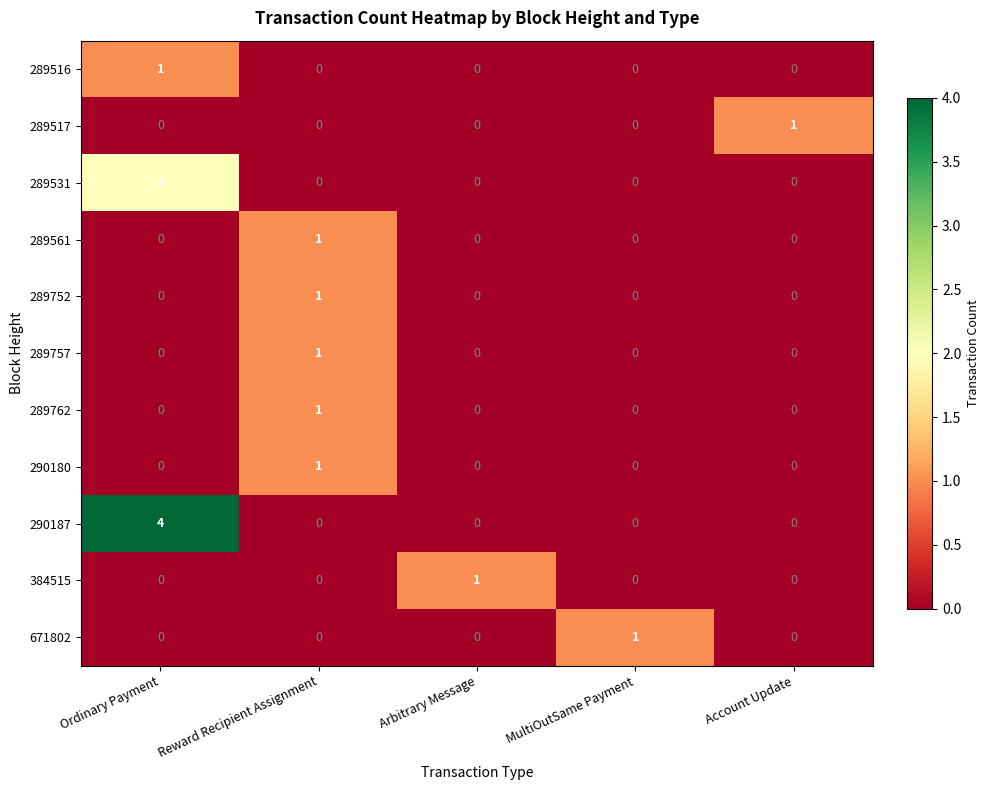

What is the maximum value shown in the chart?

4